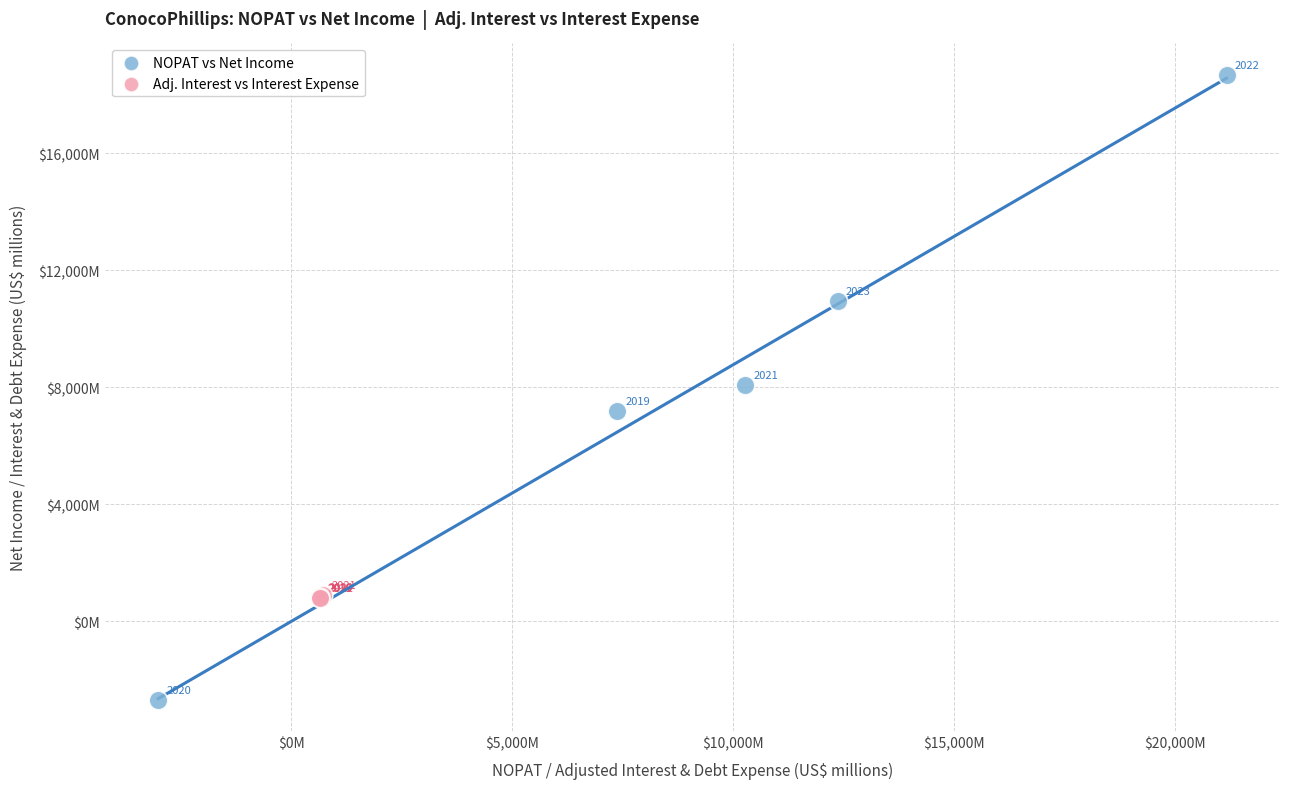

Which series has the widest spread of Y values?

NOPAT vs Net Income